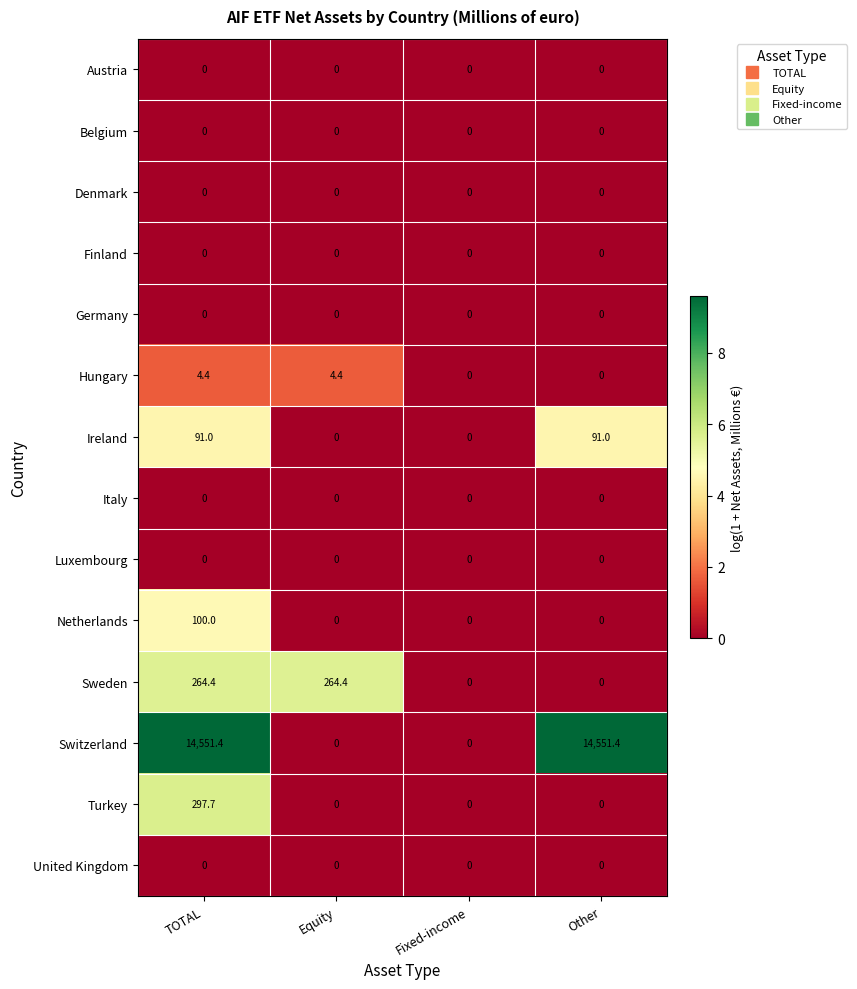

Which series changed the most between Equity and Fixed-income?

Sweden